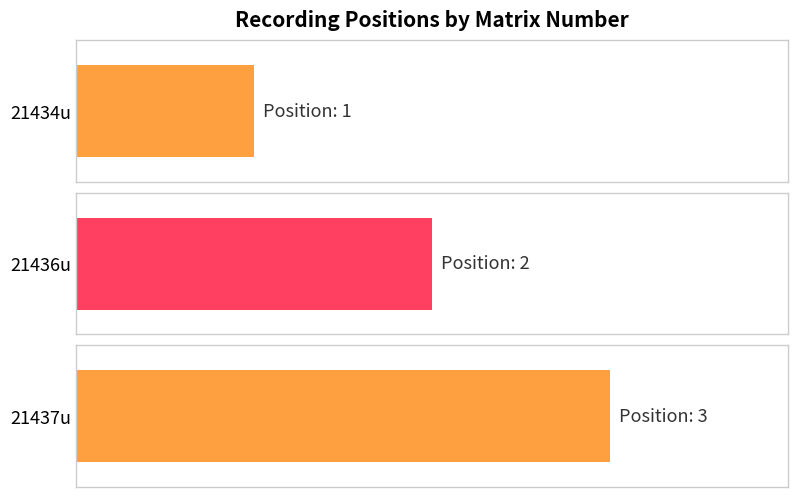

What is the difference between the values at 21436u and 21434u?

1